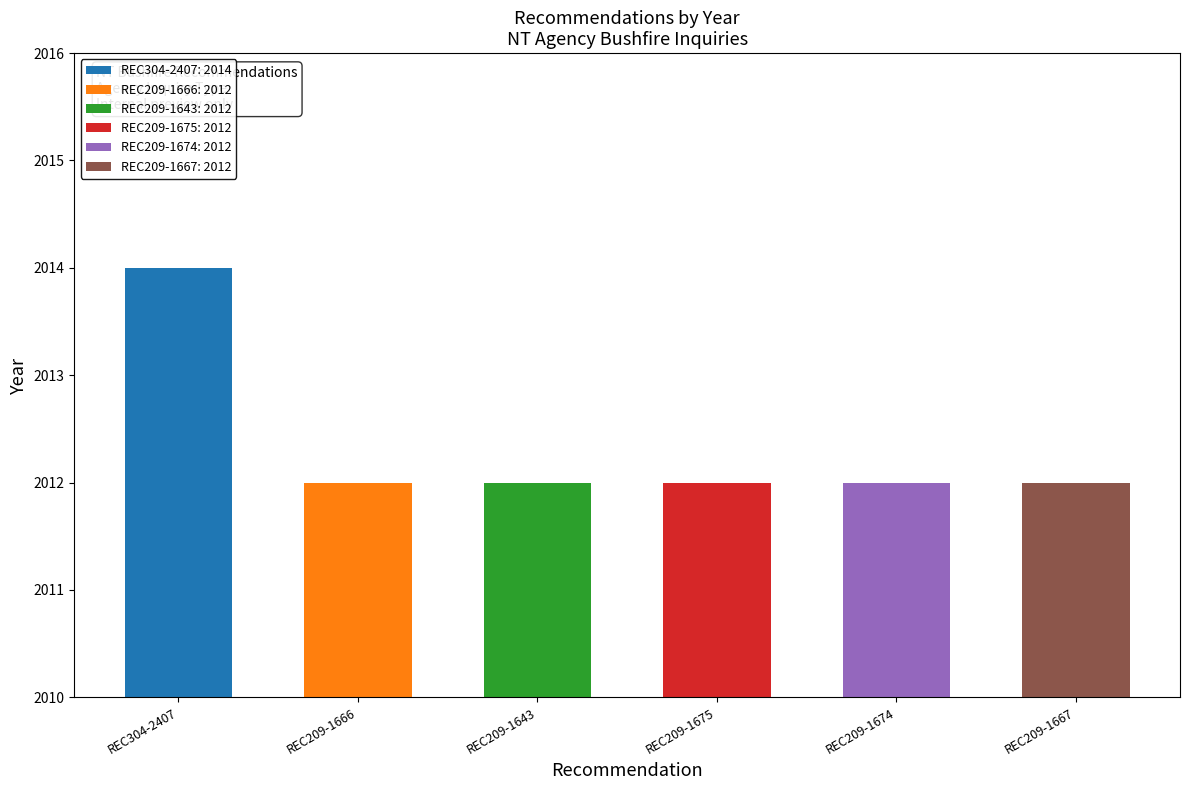

What is the smallest value displayed?

2012